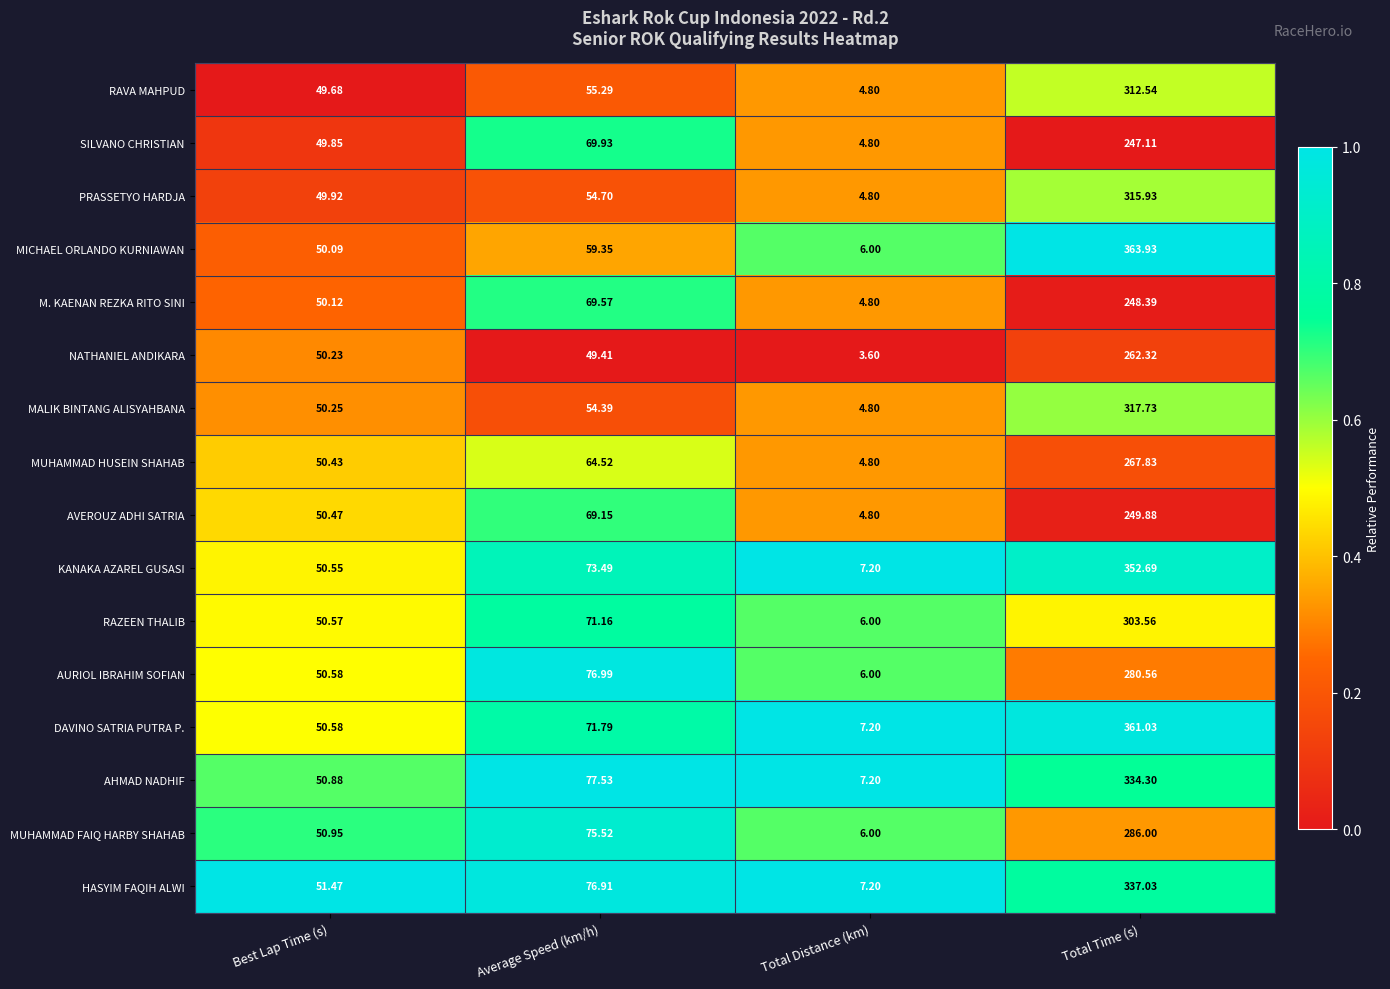

Rank the categories by MUHAMMAD FAIQ HARBY SHAHAB value from highest to lowest.

Total Time (s), Average Speed (km/h), Best Lap Time (s), Total Distance (km)